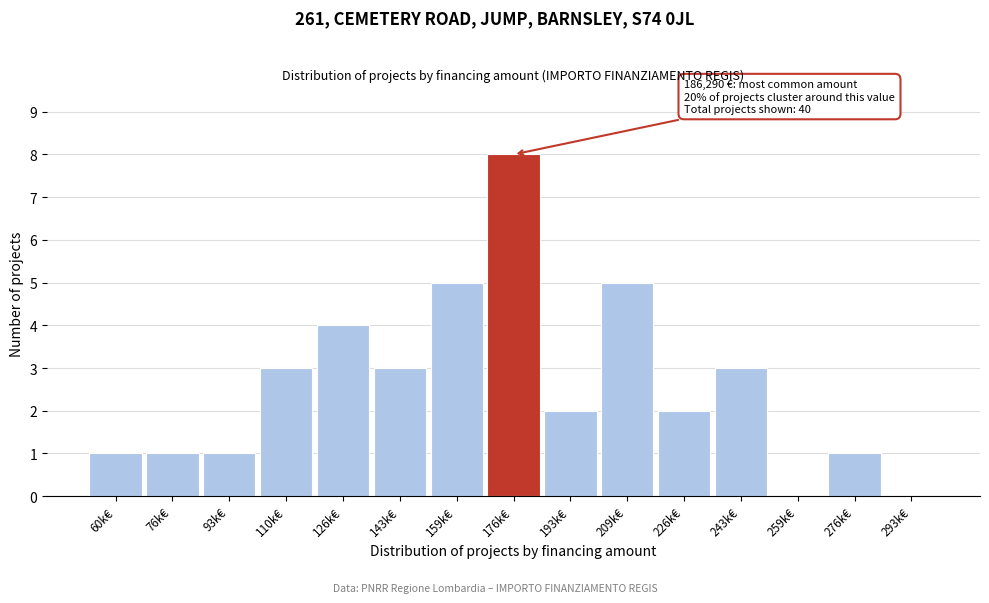

Reading right to left, what are all the values shown in this chart?

293k€=0	276k€=1	259k€=0	243k€=3	226k€=2	209k€=5	193k€=2	176k€=8	159k€=5	143k€=3	126k€=4	110k€=3	93k€=1	76k€=1	60k€=1